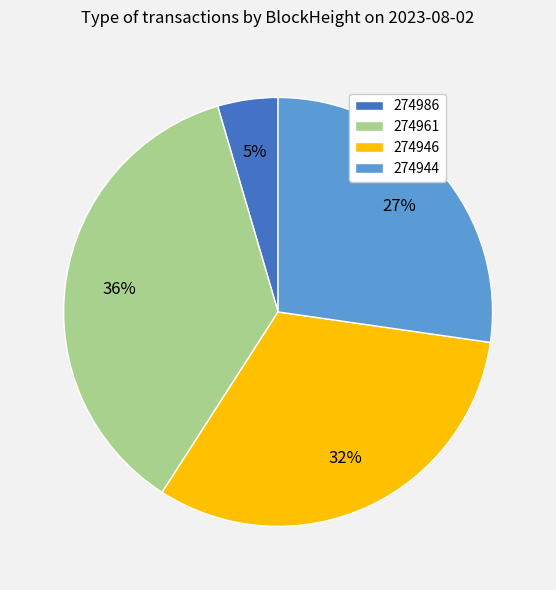

Which category has the biggest portion of the pie?

274961